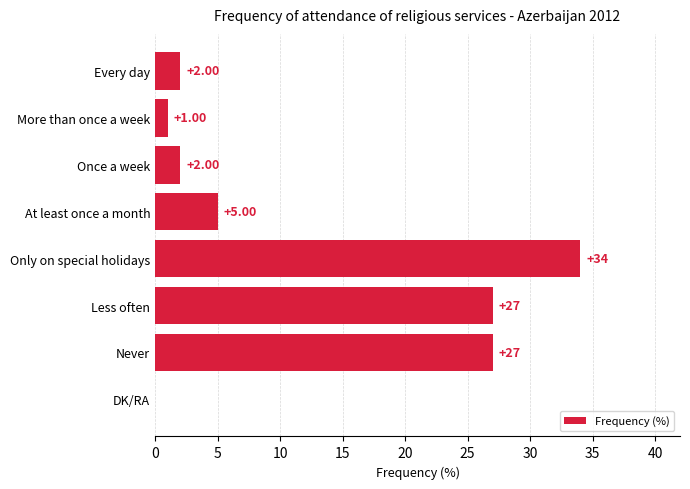

At which category does the chart reach its peak across all series?

Only on special holidays